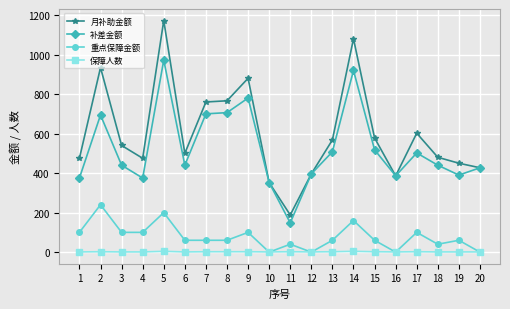

Does the chart display data point markers on the line(s)?

Yes